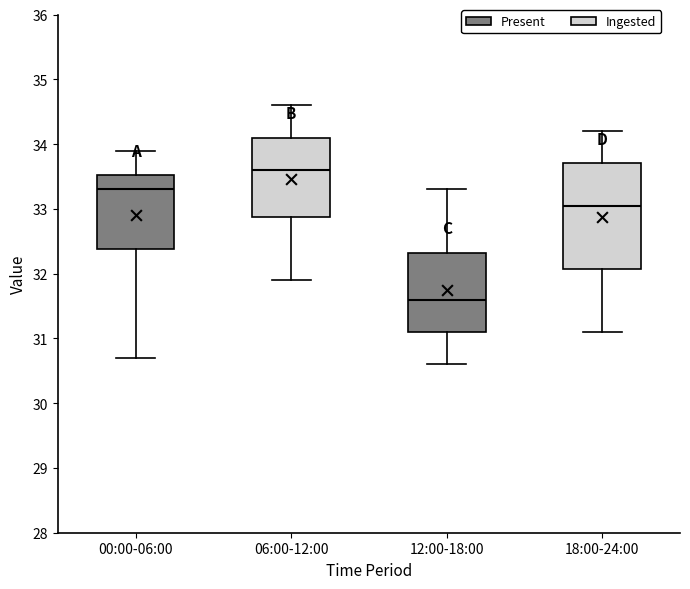

Reading left to right, read every box against the y-axis: the position of its median line, the range the box covers, and the ends of its whiskers. The values are not printed on the chart, so give them approximately, as read against the axis.

00:00-06:00: median 33.3, box 32.4 to 33.5, whiskers 30.7 to 33.9
06:00-12:00: median 33.6, box 32.9 to 34.1, whiskers 31.9 to 34.6
12:00-18:00: median 31.6, box 31.1 to 32.3, whiskers 30.6 to 33.3
18:00-24:00: median 33.1, box 32.1 to 33.7, whiskers 31.1 to 34.2